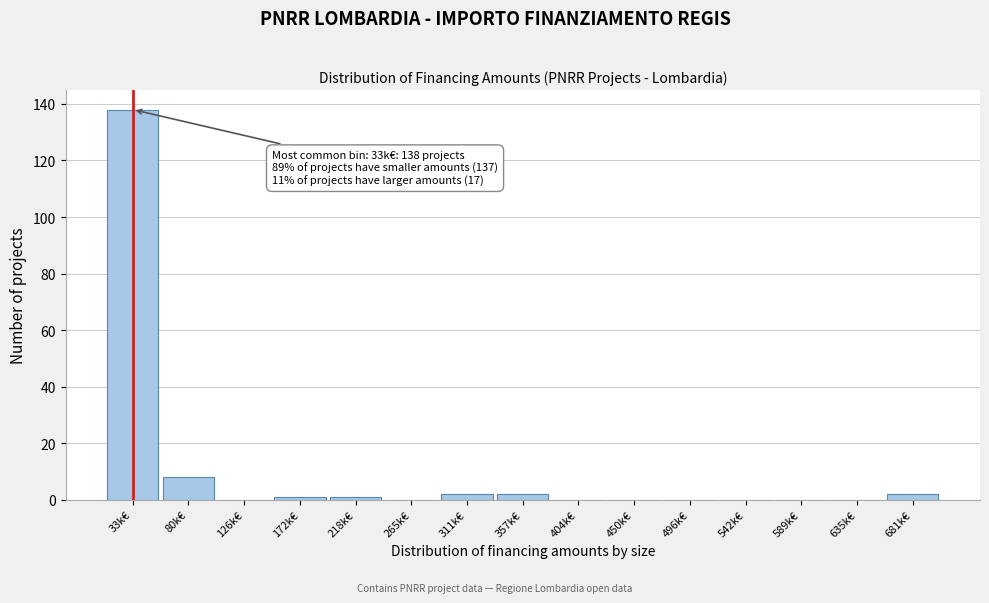

Reading right to left, extract all data points from this chart.

681k€=2	635k€=0	589k€=0	542k€=0	496k€=0	450k€=0	404k€=0	357k€=2	311k€=2	265k€=0	218k€=1	172k€=1	126k€=0	80k€=8	33k€=138